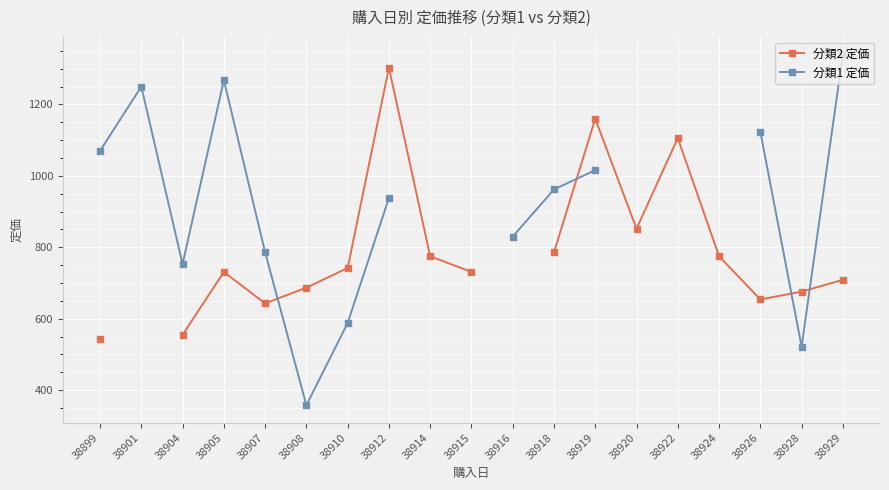

Is it true that the value at 38905 is 1268?

True